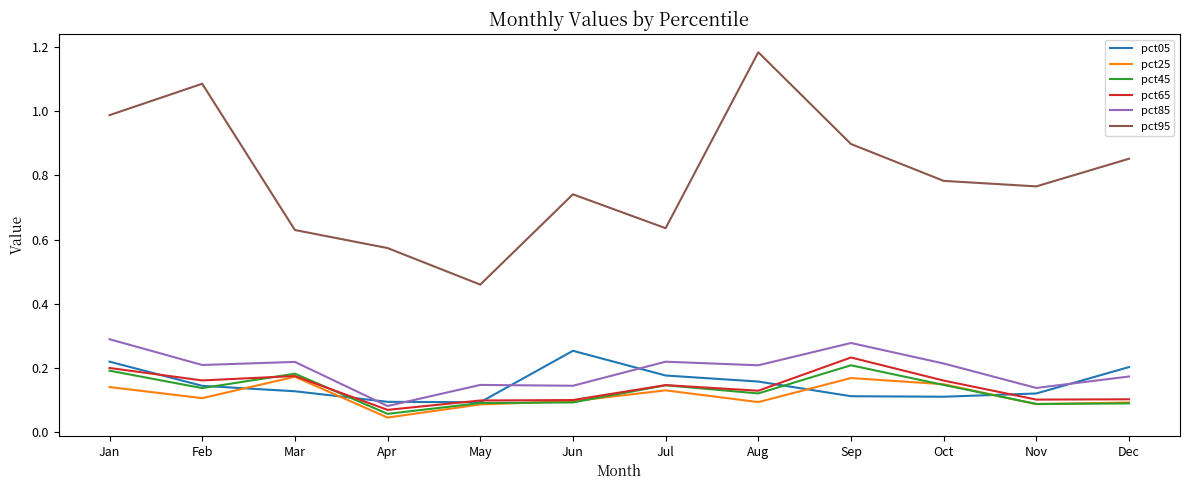

List the series in order of their peak value, lowest first.

pct25, pct45, pct65, pct05, pct85, pct95